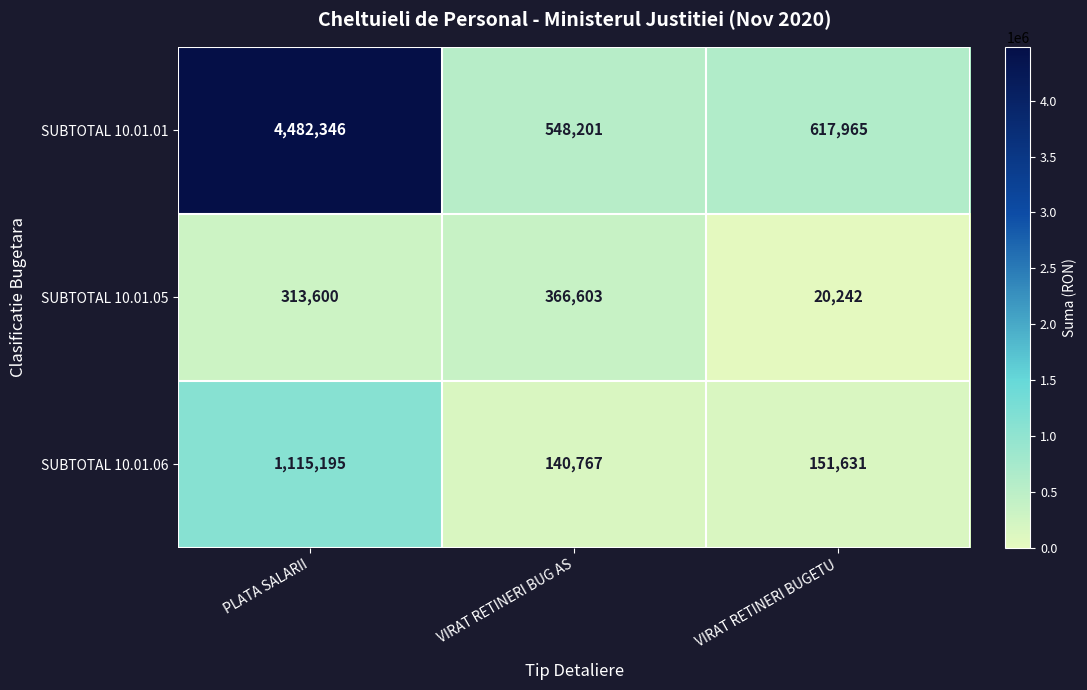

Rank the series by their maximum value, from highest to lowest.

SUBTOTAL 10.01.01, SUBTOTAL 10.01.06, SUBTOTAL 10.01.05